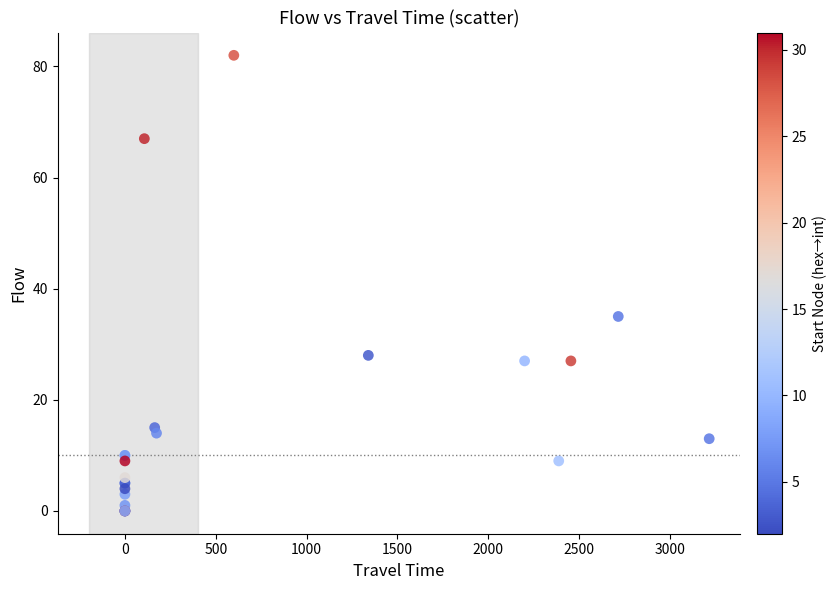

What Y value in the scatter plot is closest to 41?

35